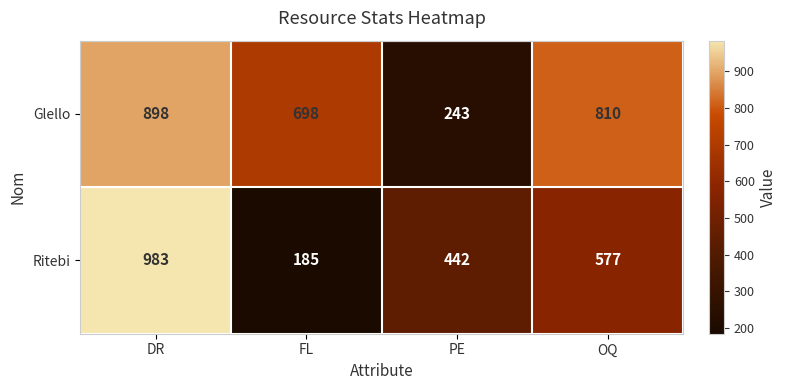

Count the Glello values in the range 698 to 898.

3